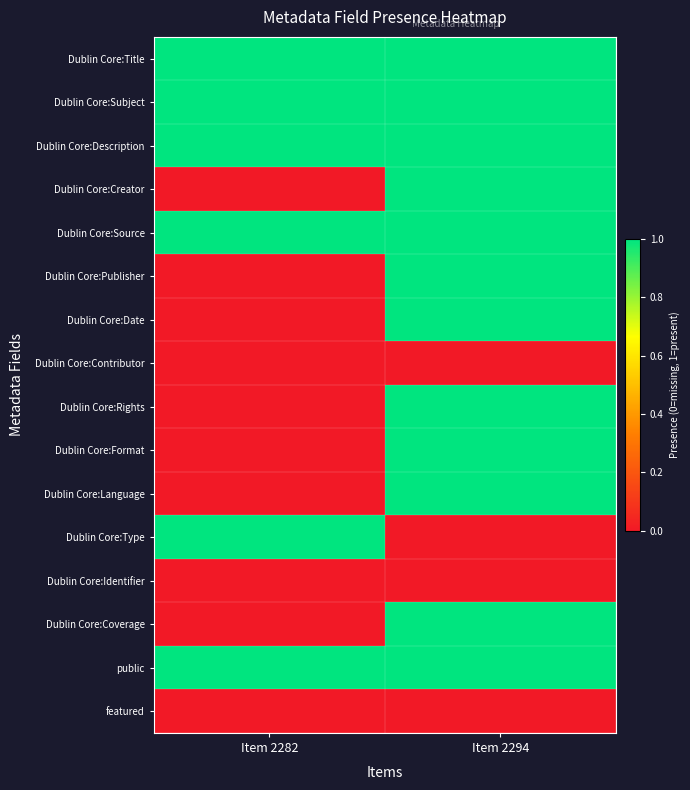

Reading left to right, transcribe all the data shown in this chart.

Dublin Core:Title: Item 2282=1	Item 2294=1
Dublin Core:Subject: Item 2282=1	Item 2294=1
Dublin Core:Description: Item 2282=1	Item 2294=1
Dublin Core:Creator: Item 2282=0	Item 2294=1
Dublin Core:Source: Item 2282=1	Item 2294=1
Dublin Core:Publisher: Item 2282=0	Item 2294=1
Dublin Core:Date: Item 2282=0	Item 2294=1
Dublin Core:Contributor: Item 2282=0	Item 2294=0
Dublin Core:Rights: Item 2282=0	Item 2294=1
Dublin Core:Format: Item 2282=0	Item 2294=1
Dublin Core:Language: Item 2282=0	Item 2294=1
Dublin Core:Type: Item 2282=1	Item 2294=0
Dublin Core:Identifier: Item 2282=0	Item 2294=0
Dublin Core:Coverage: Item 2282=0	Item 2294=1
public: Item 2282=1	Item 2294=1
featured: Item 2282=0	Item 2294=0